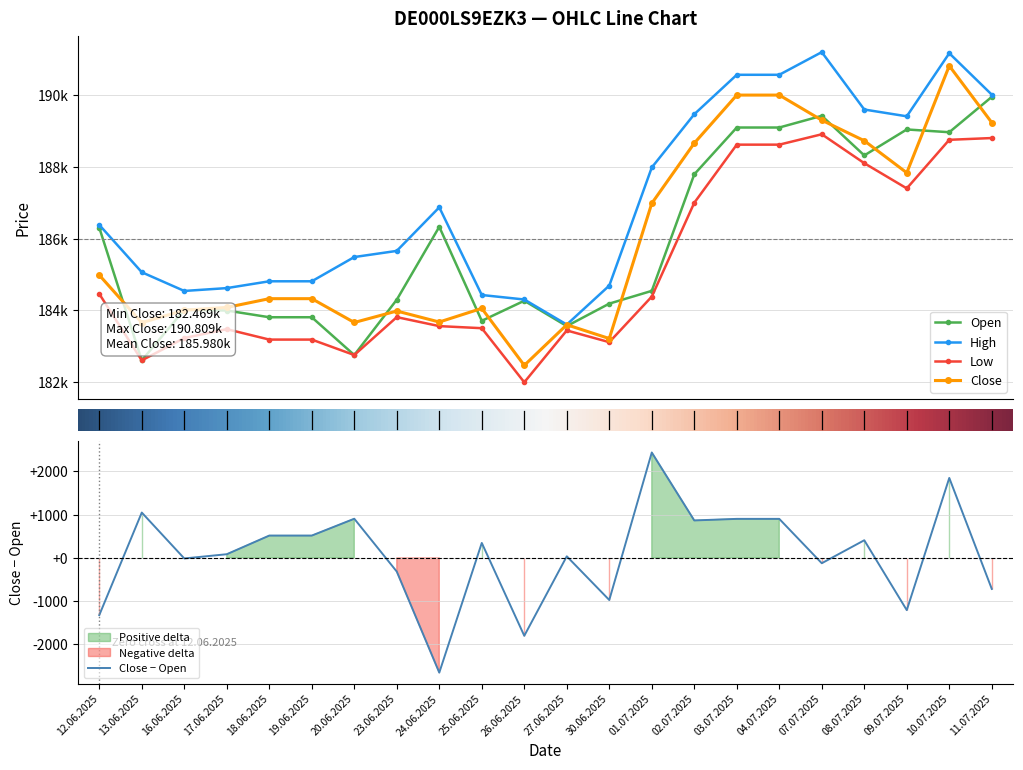

Is it true that High equals 109532 at 04.07.2025?

False